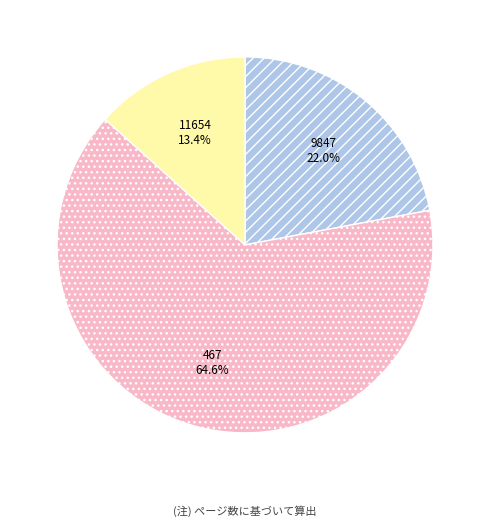

To the nearest percent, what is the difference between the largest and smallest slice percentages?

51%